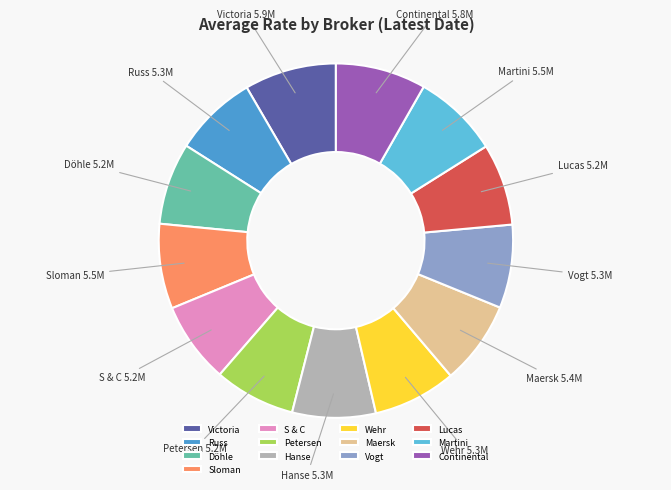

True or false: Victoria accounts for 8% of the total.

True